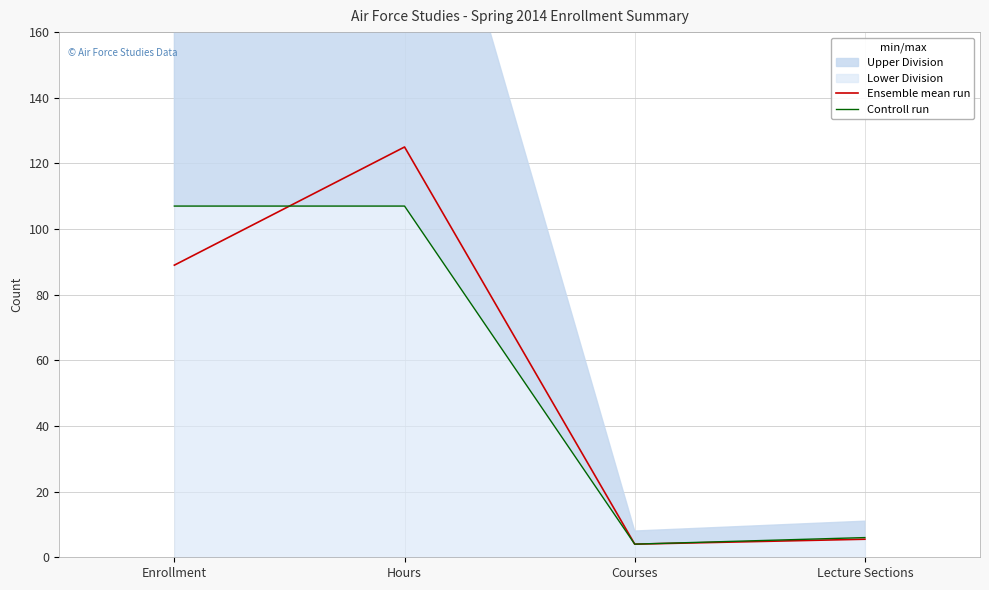

Where is the first local maximum for Ensemble mean run?

Hours